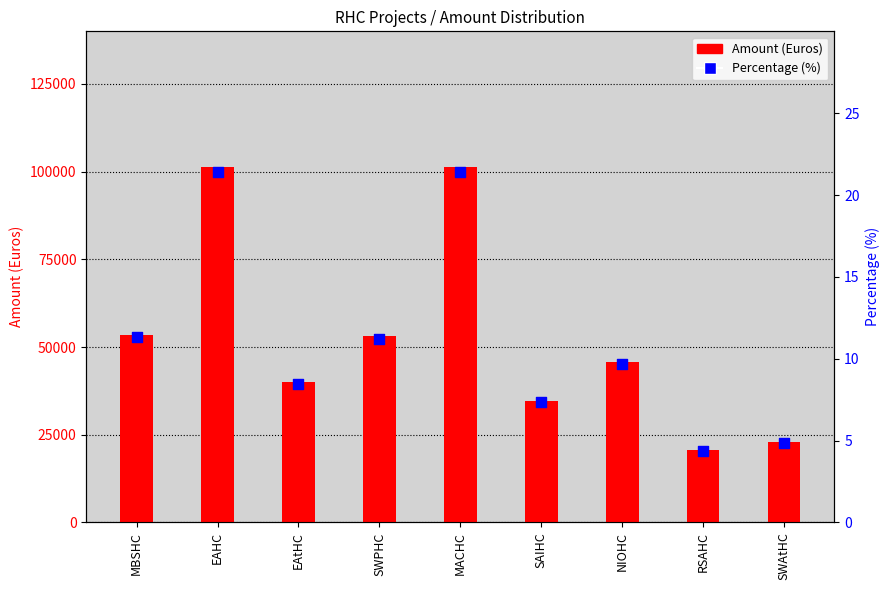

Is the value of Amount (Euros) at EAtHC greater than the value of Percentage (%) at SWPHC?

Yes